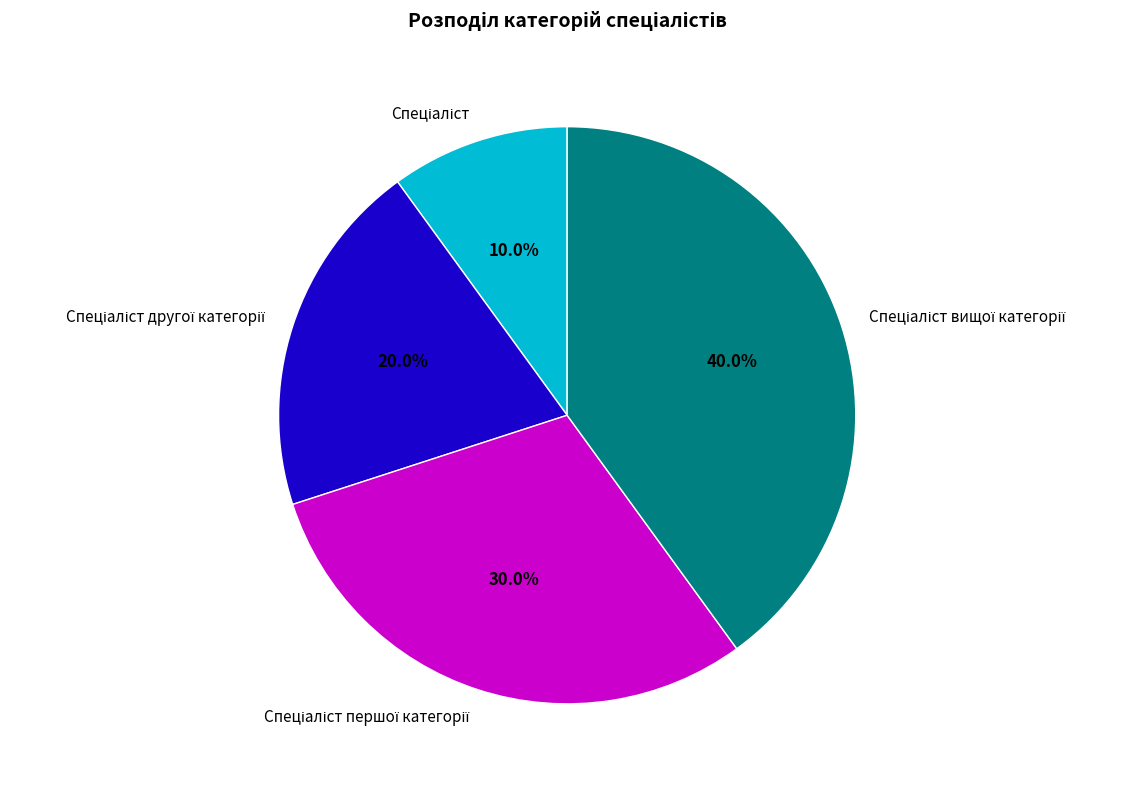

Is there a majority slice in this chart?

No